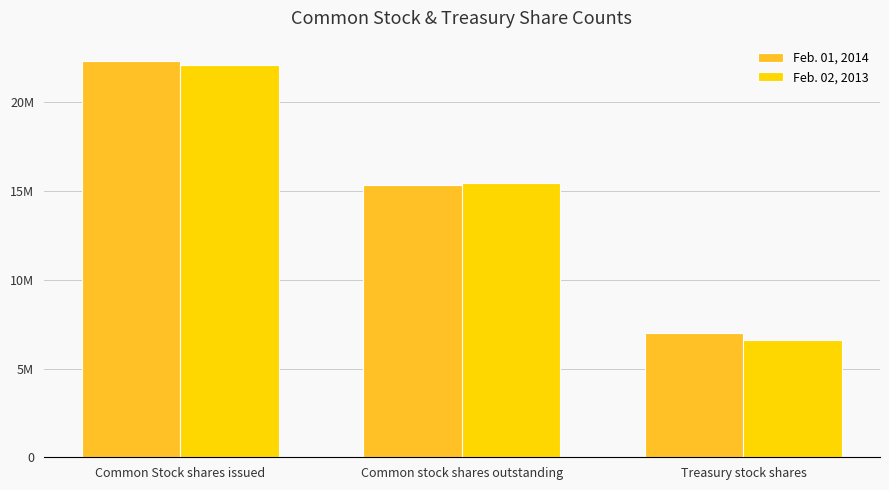

The Feb. 01, 2014 series shows 22348072 at Common Stock shares issued. True or false?

True